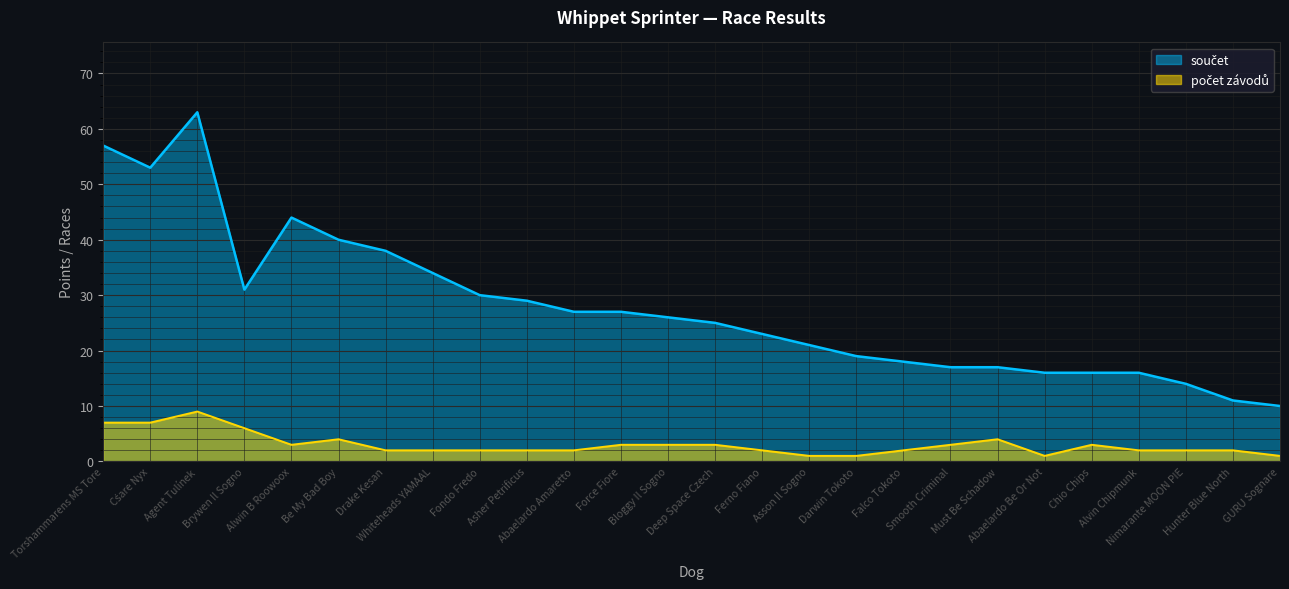

True or false: počet závodů and součet cross at least once.

False